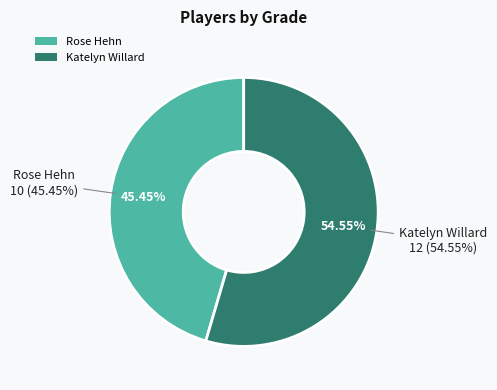

How much of the chart is everything except Rose Hehn?

54.5%